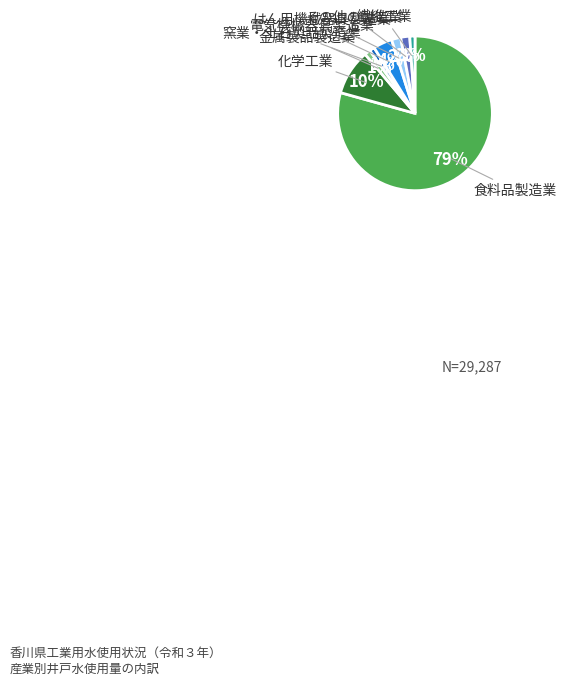

To the nearest percent, what is the difference between the largest and smallest slice percentages?

78%